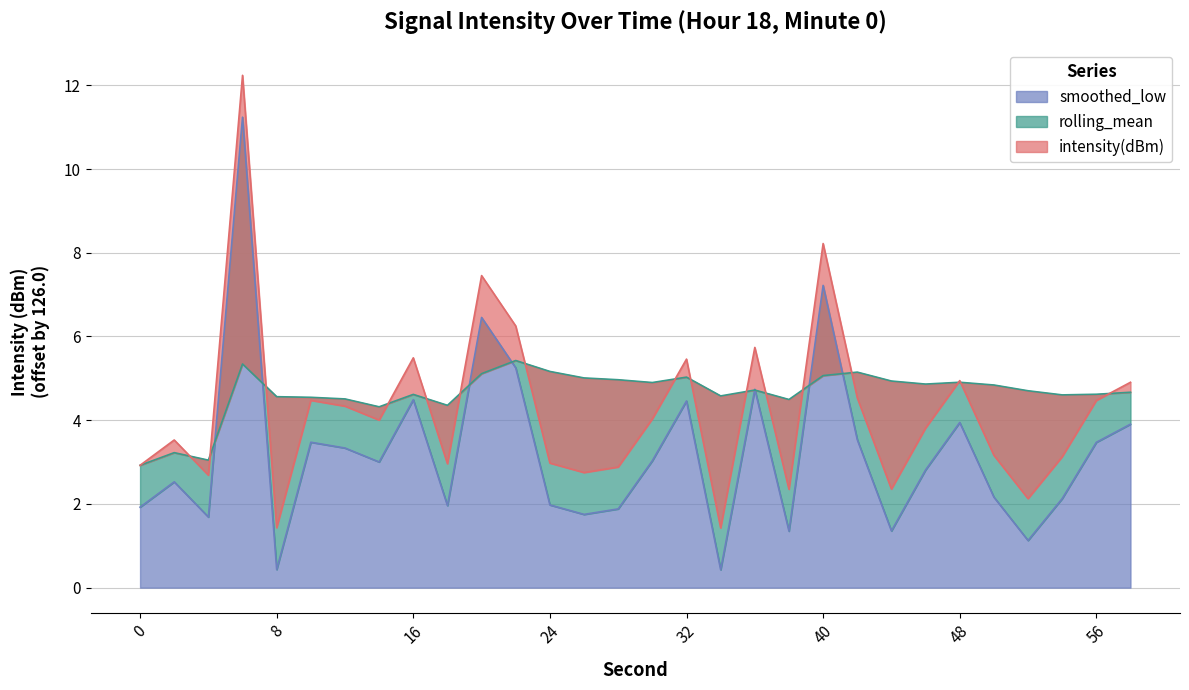

The value of rolling_mean at 24 is 1.6. True or false?

False